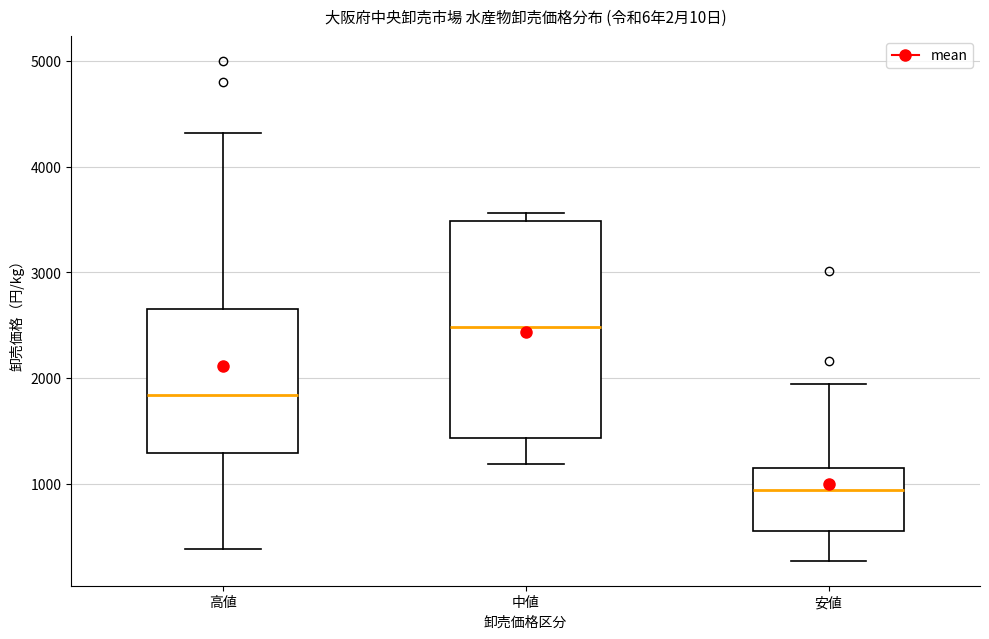

Which box's median line is the highest?

中値